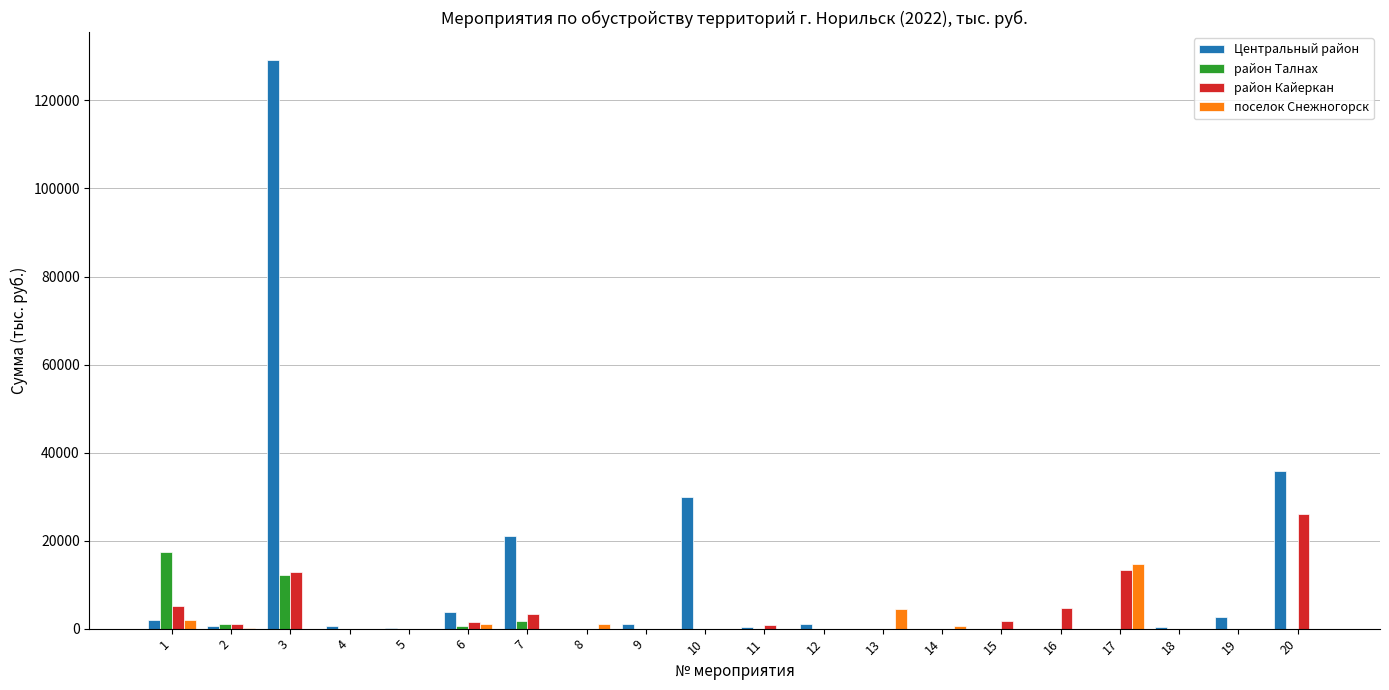

Is it true that район Кайеркан equals 900.0 at 11?

True